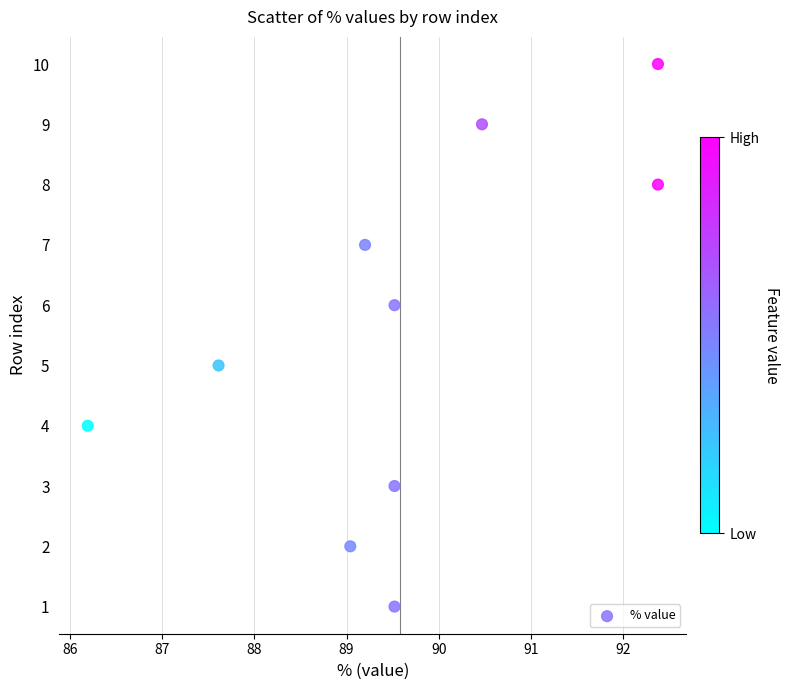

What is the range of Y values (max minus min)?

9